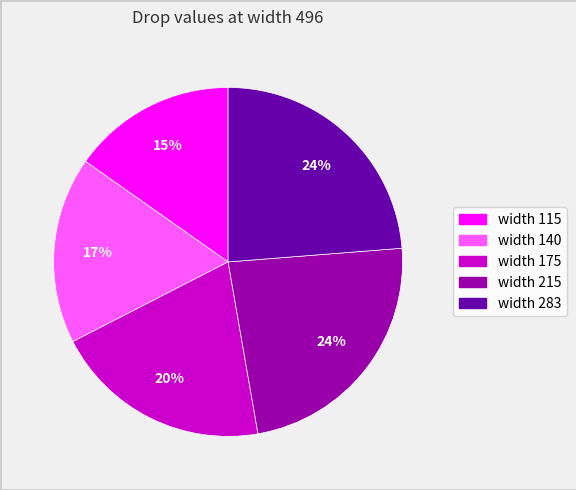

To the nearest percent, what is the difference between the largest and smallest slice percentages?

9%